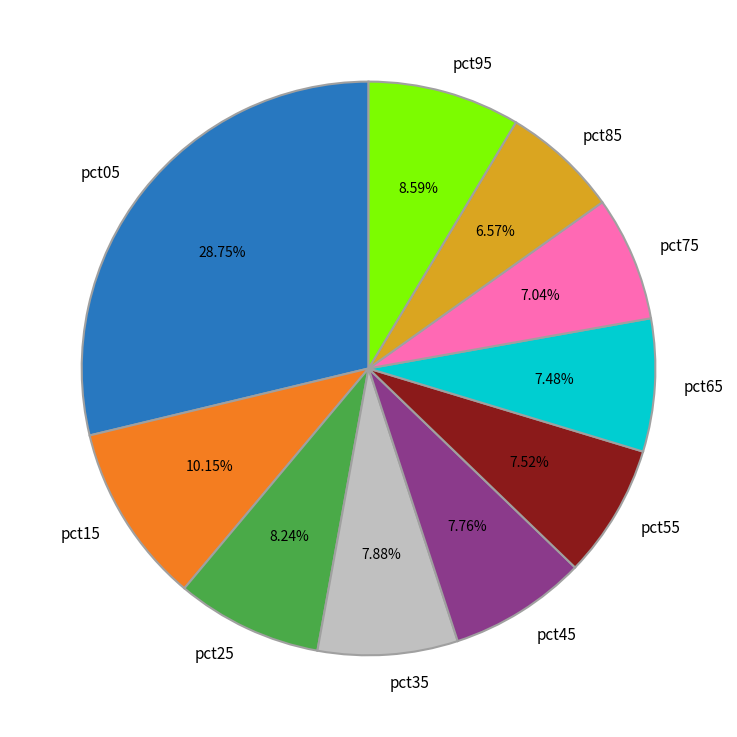

Do pct55 and pct75 together represent more than half of the pie?

No